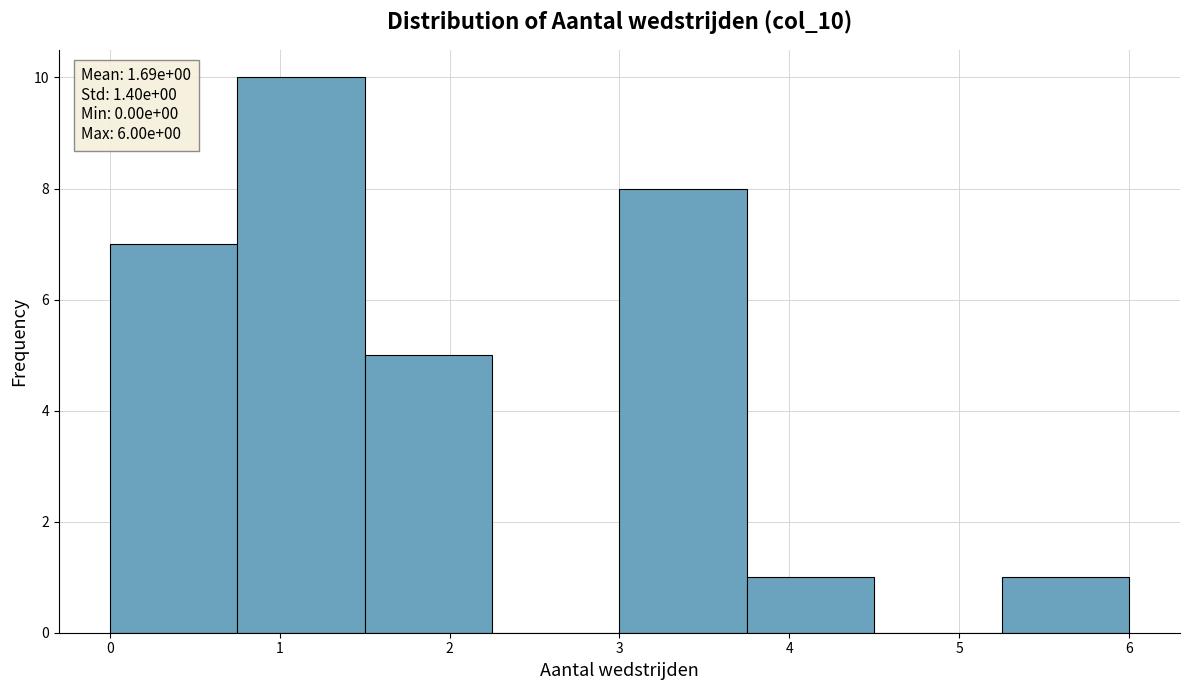

Which range on the x-axis has the tallest bar?

0.75 to 1.50